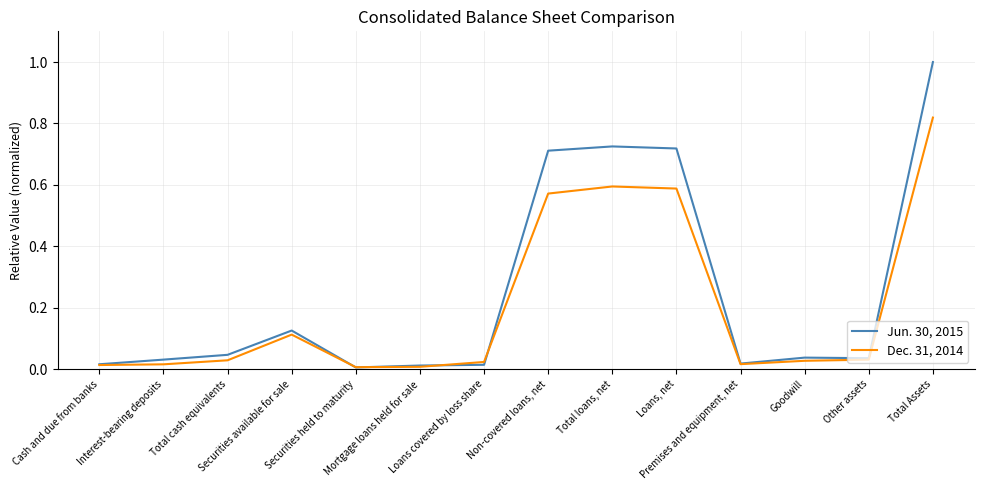

True or false: Dec. 31, 2014 has a value of 0.0 at Loans covered by loss share.

True